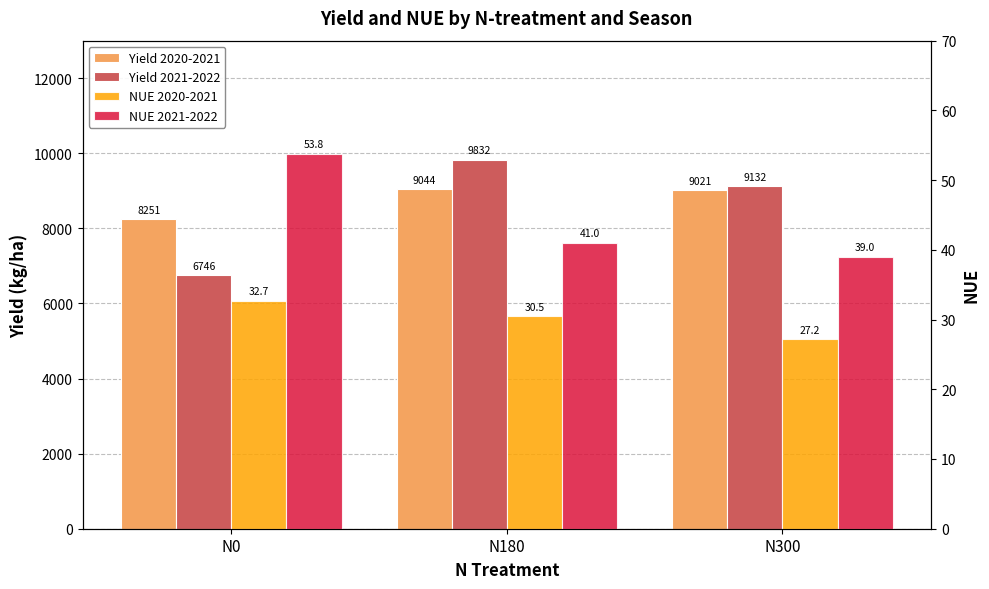

What is the difference between the Yield 2020-2021 values at N180 and N0?

792.7